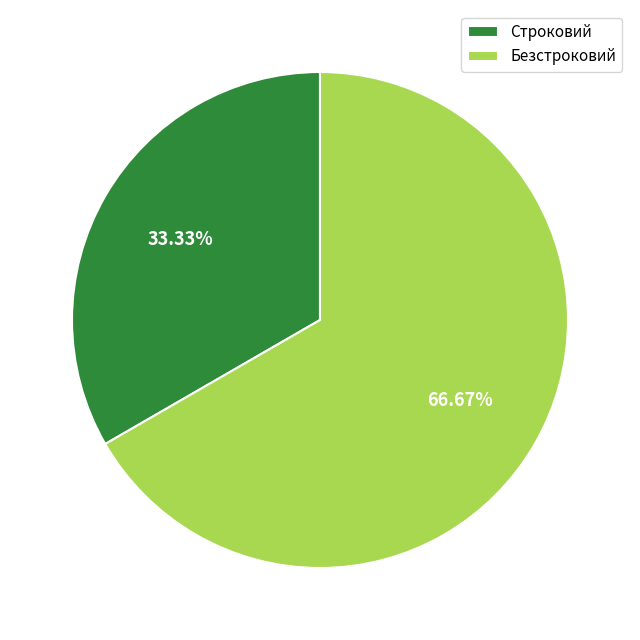

What is the ratio of the value at Безстроковий to the value at Строковий?

2.0